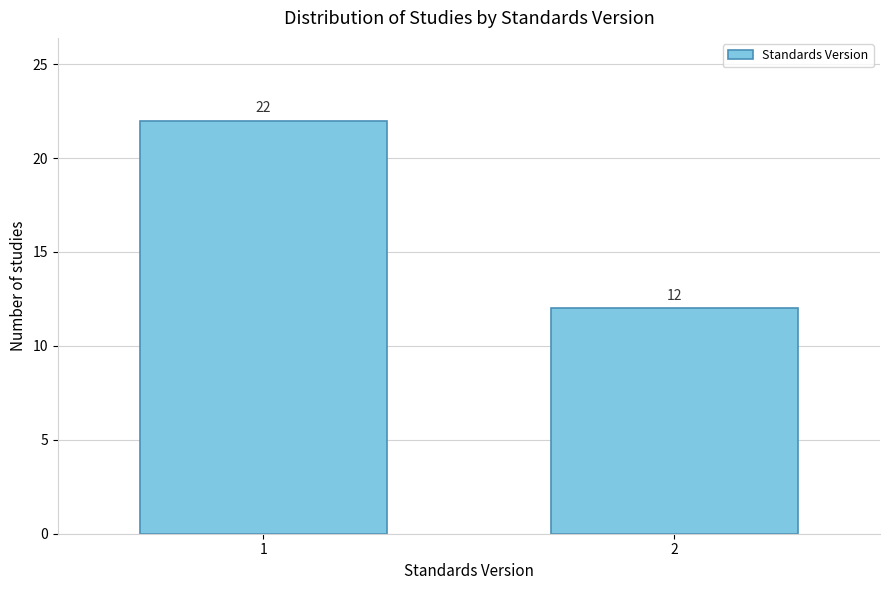

Reading right to left, extract all data points from this chart.

2=12	1=22